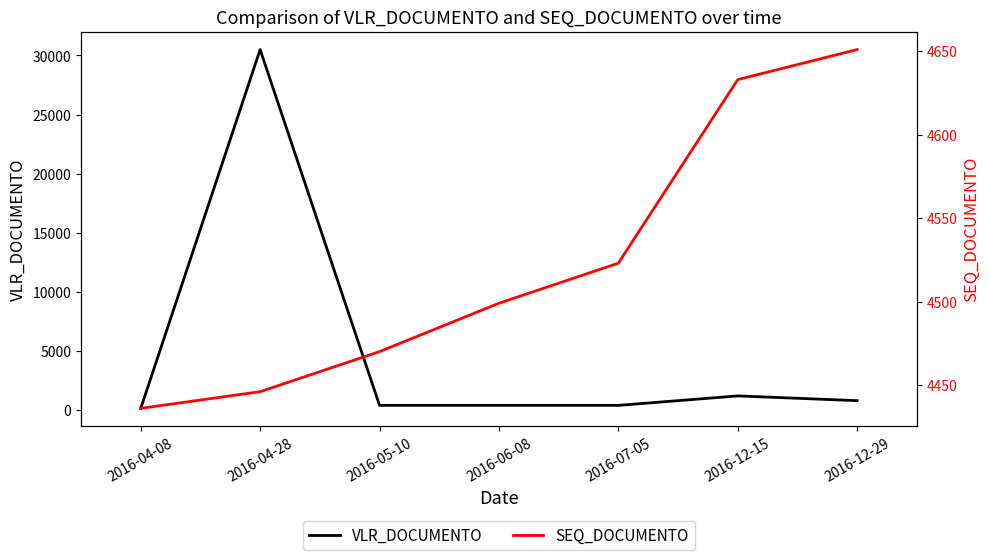

At which label does SEQ_DOCUMENTO first exceed 4499?

2016-07-05